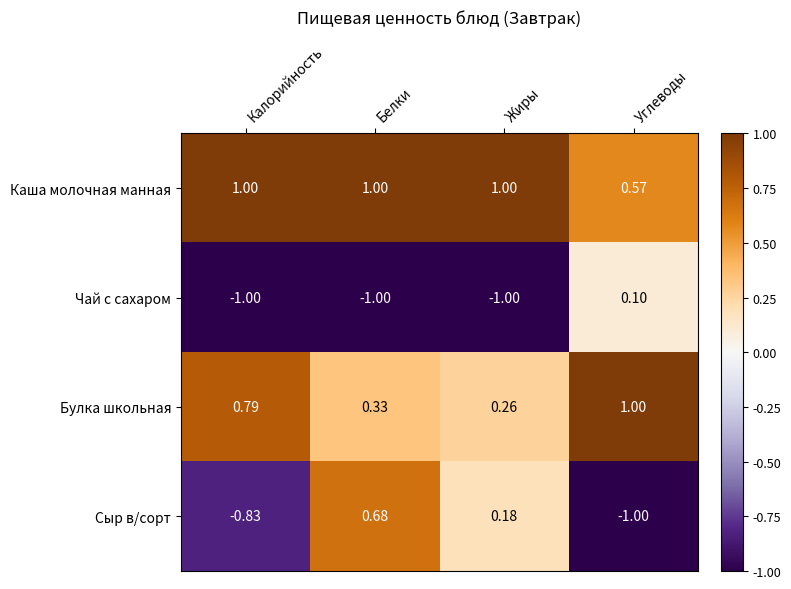

Which series has the largest total across all categories?

Каша молочная манная